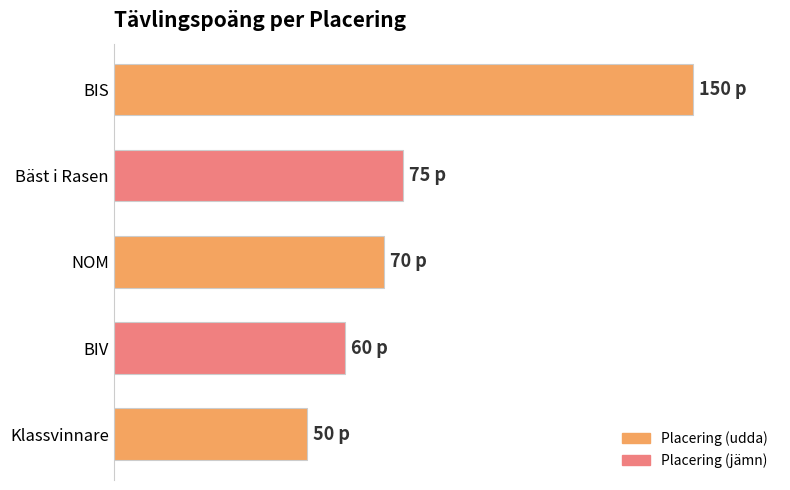

Rank the categories by value from highest to lowest.

BIS, Bäst i Rasen, NOM, BIV, Klassvinnare